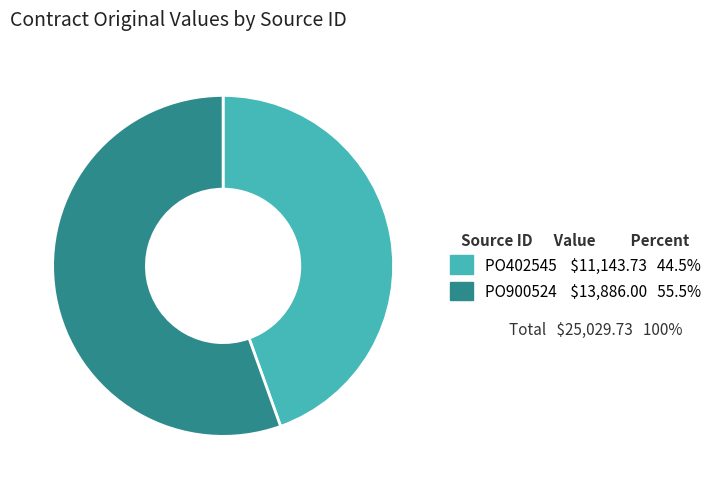

Does any single category account for the majority?

Yes